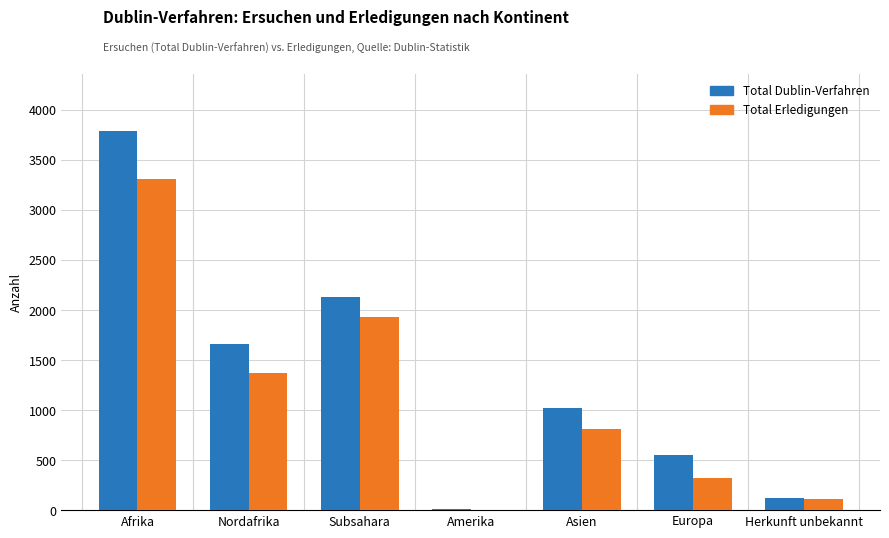

Reading left to right, what are all the values shown in this chart?

Total Dublin-Verfahren: Afrika=3790	Nordafrika=1662	Subsahara=2128	Amerika=7	Asien=1017	Europa=550	Herkunft unbekannt=122
Total Erledigungen: Afrika=3306	Nordafrika=1371	Subsahara=1935	Amerika=5	Asien=812	Europa=323	Herkunft unbekannt=114